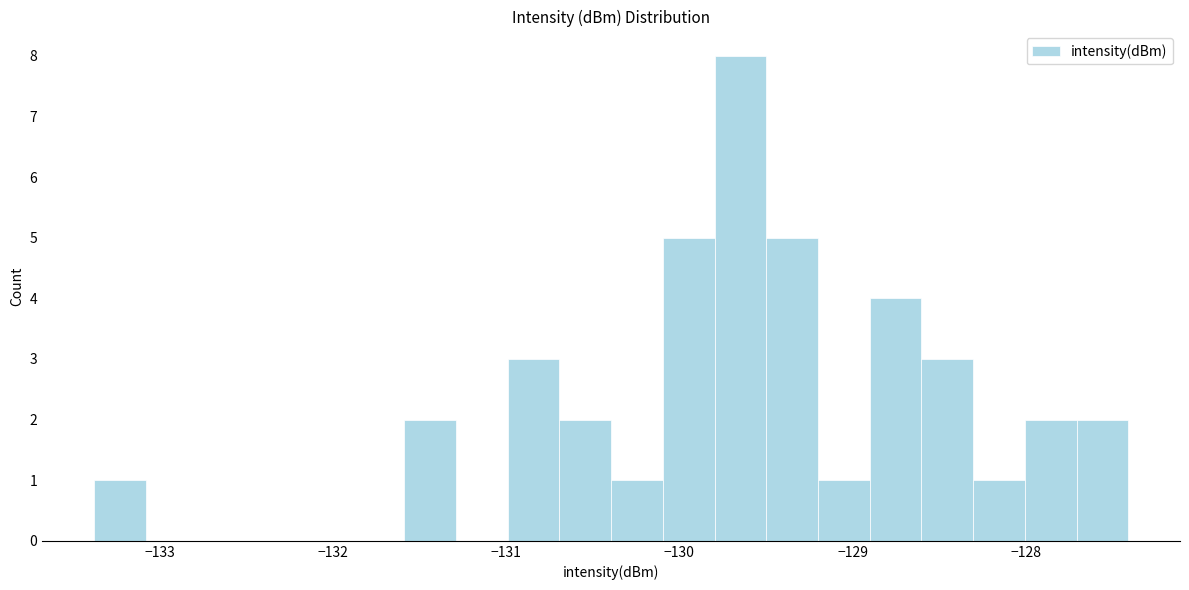

Around what value on the x-axis is the tallest bar? Give the approximate position of its centre, as read against the axis.

-129.6